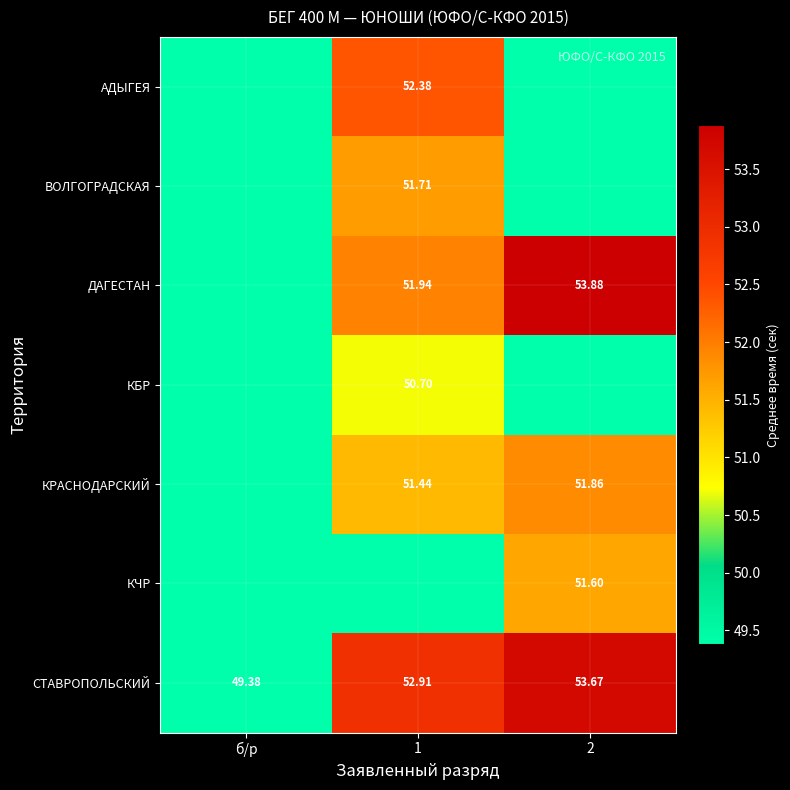

Which label corresponds to the largest value in the chart?

2